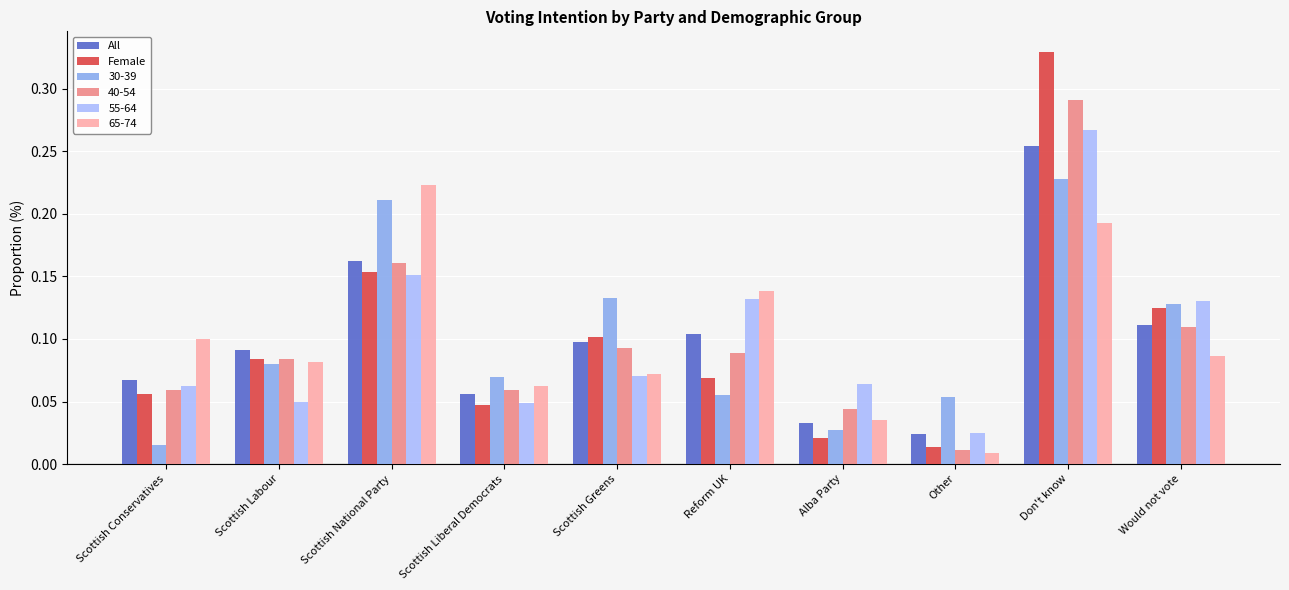

At which category is the sum across all series the highest?

Don't know